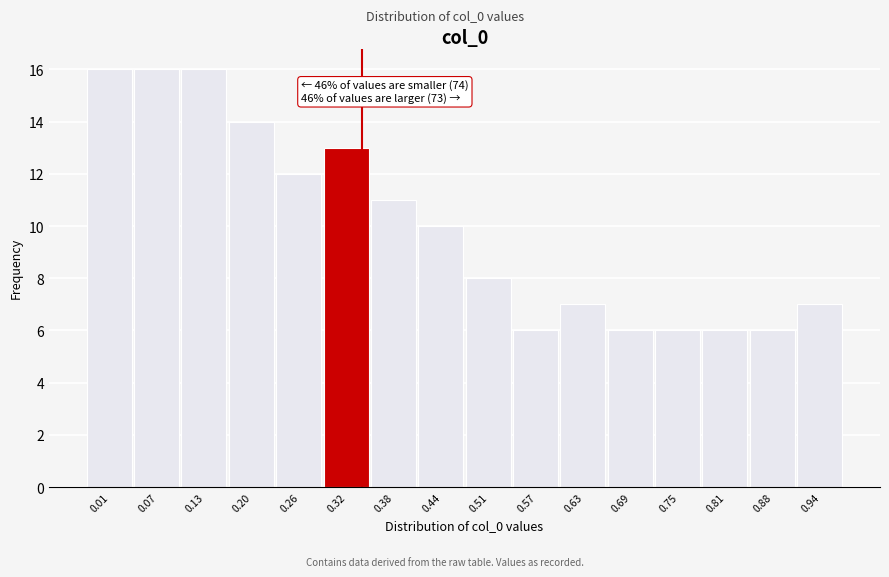

Reading left to right, transcribe all the data shown in this chart.

16	16	16	14	12	13	11	10	8	6	7	6	6	6	6	7